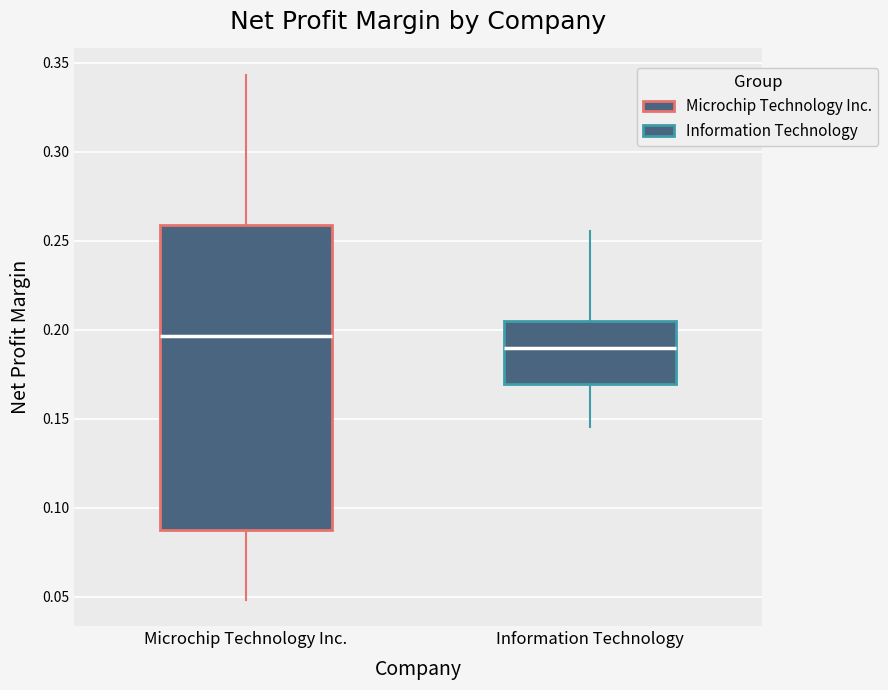

Which box's median line is the lowest?

Information Technology